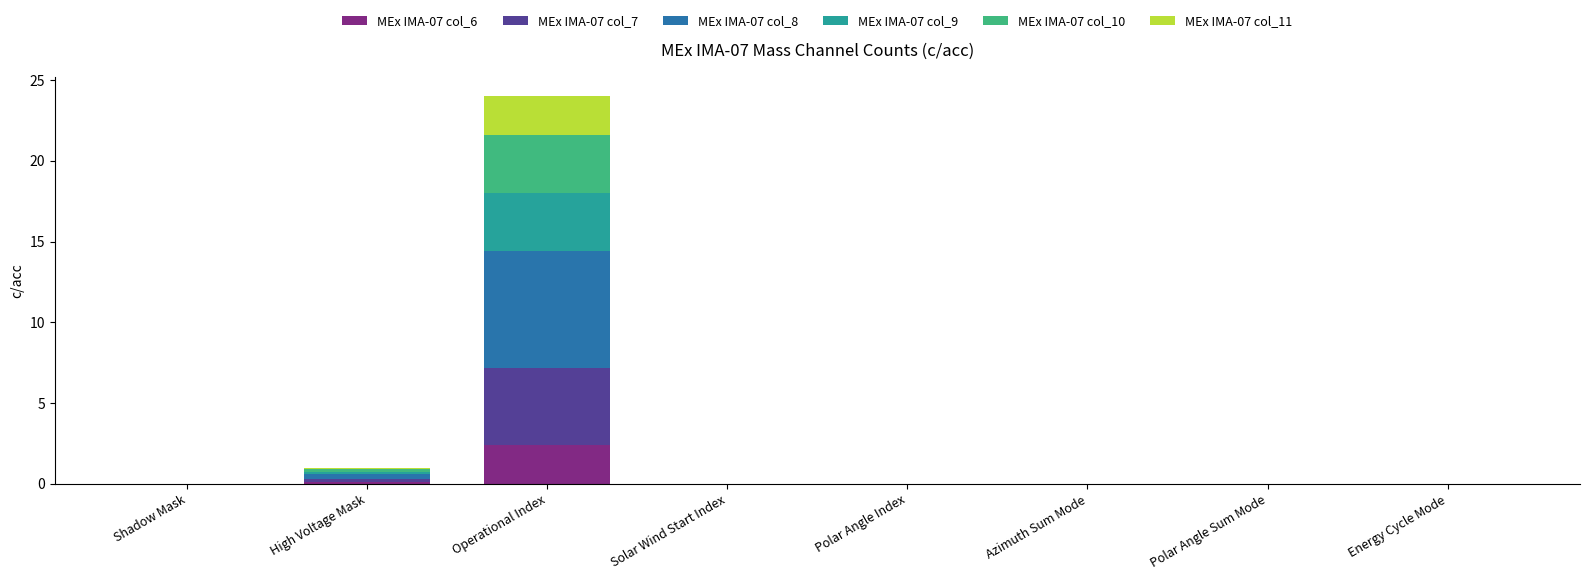

At which category is the sum across all series the highest?

Operational Index